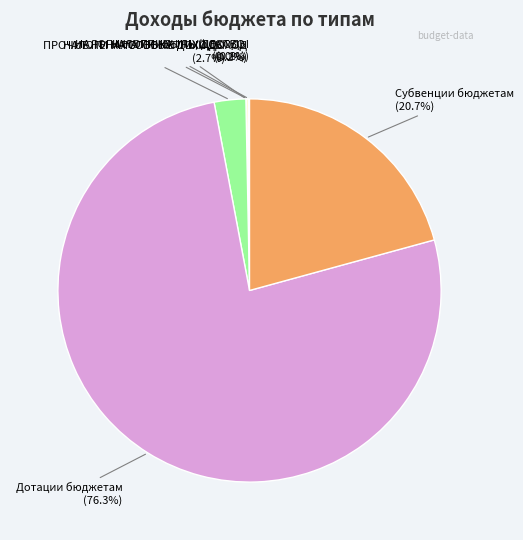

To the nearest percent, what is the average slice percentage?

17%